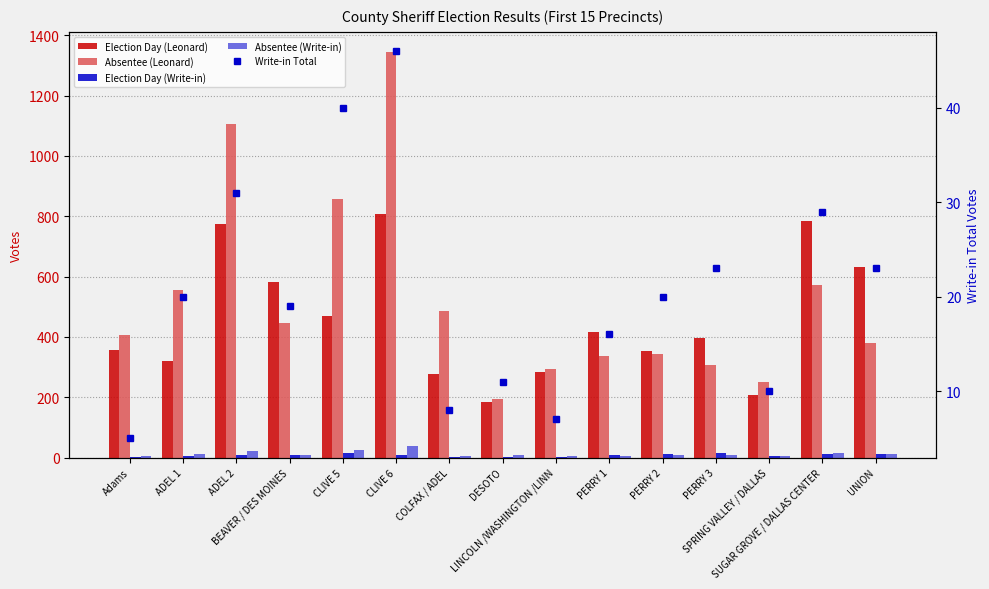

Between CLIVE 5 and PERRY 1, which series saw the biggest shift?

Absentee (Leonard)